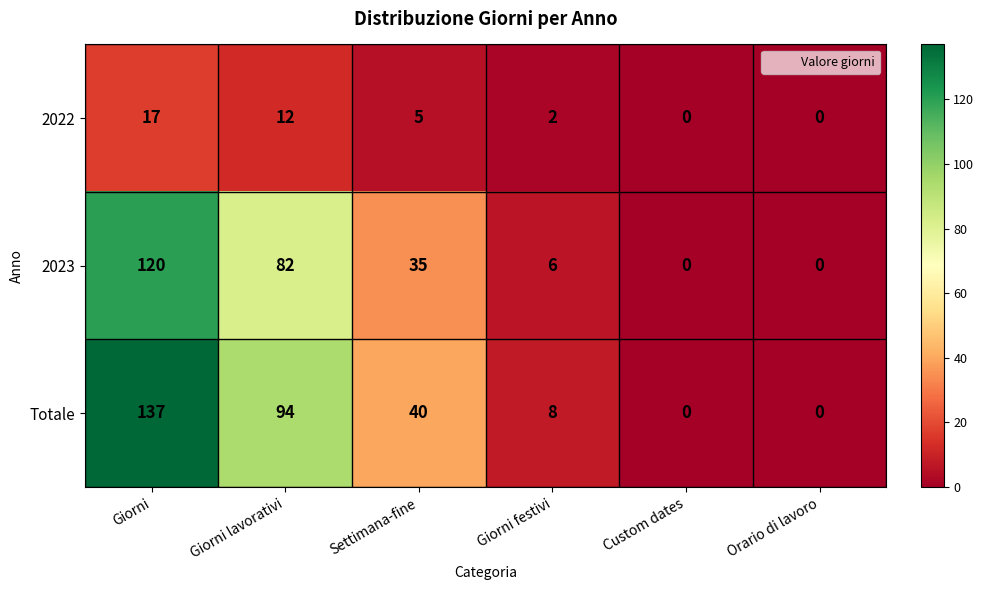

What is the greatest value displayed?

137